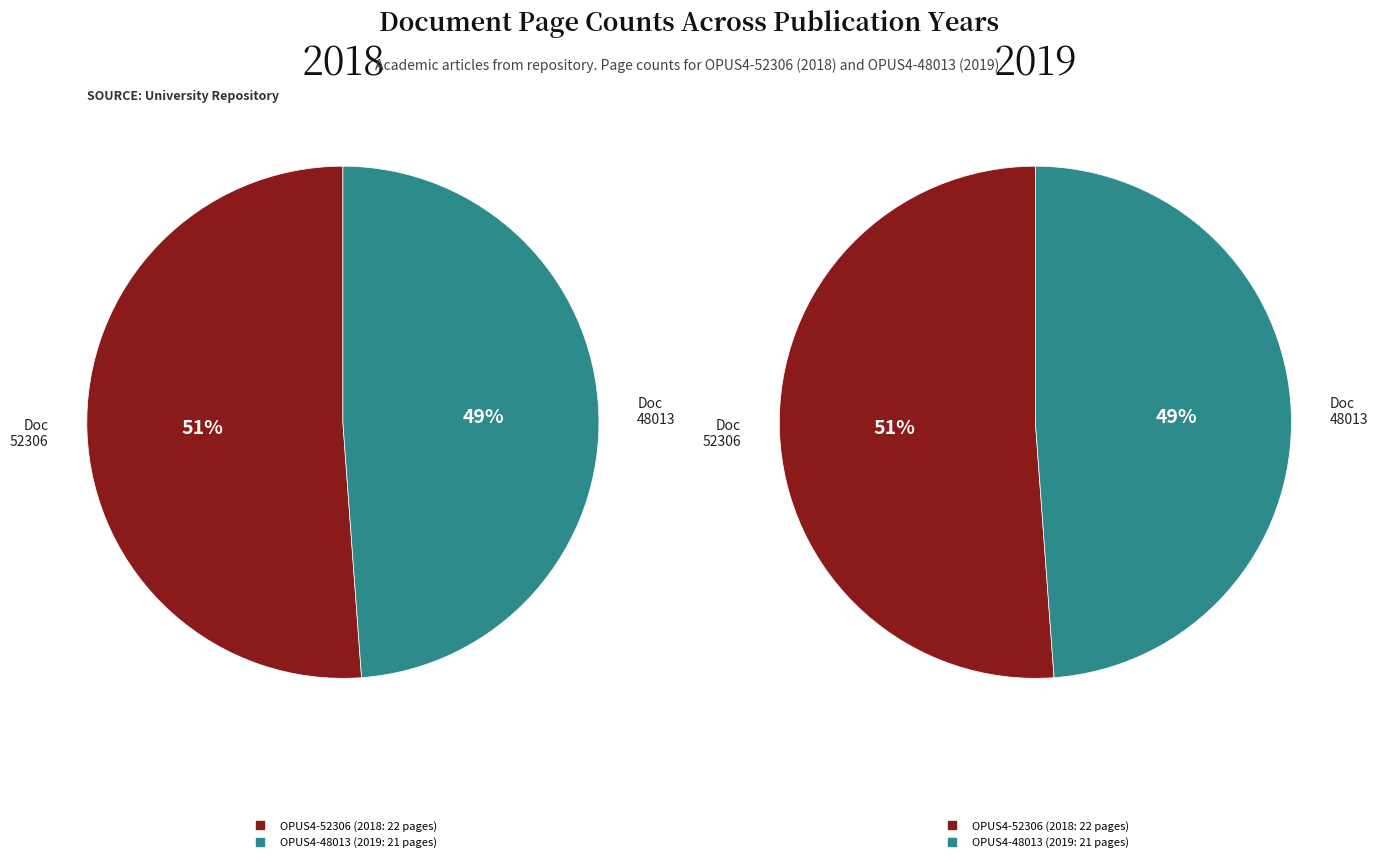

Rank the categories by value from lowest to highest.

OPUS4-48013, OPUS4-52306